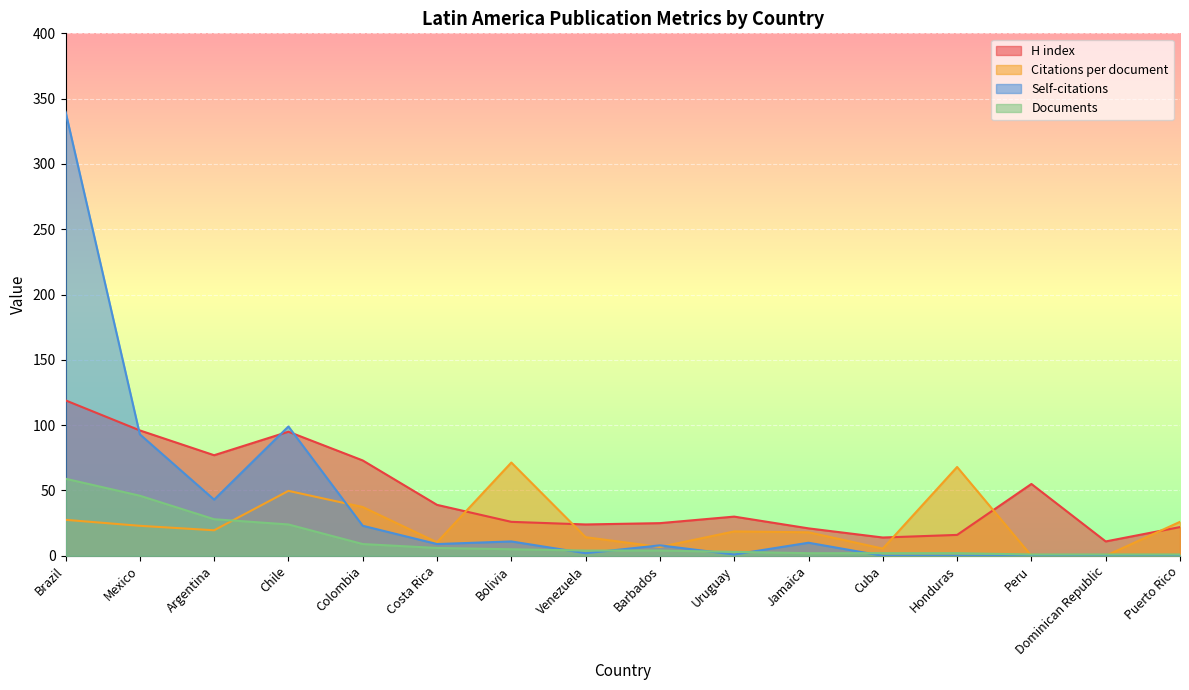

Reading left to right, list all the values displayed in this chart.

H index: Brazil=119.0	Mexico=96.0	Argentina=77.0	Chile=95.0	Colombia=73.0	Costa Rica=39.0	Bolivia=26.0	Venezuela=24.0	Barbados=25.0	Uruguay=30.0	Jamaica=21.0	Cuba=14.0	Honduras=16.0	Peru=55.0	Dominican Republic=11.0	Puerto Rico=22.0
Citations per document: Brazil=27.5	Mexico=23.0	Argentina=19.5	Chile=49.7	Colombia=37.3	Costa Rica=10.3	Bolivia=71.4	Venezuela=14.2	Barbados=6.8	Uruguay=18.7	Jamaica=18.0	Cuba=5.5	Honduras=68.0	Peru=0.0	Dominican Republic=0.0	Puerto Rico=26.0
Self-citations: Brazil=340.0	Mexico=93.0	Argentina=43.0	Chile=99.0	Colombia=23.0	Costa Rica=9.0	Bolivia=11.0	Venezuela=2.0	Barbados=8.0	Uruguay=1.0	Jamaica=10.0	Cuba=0.0	Honduras=0.0	Peru=0.0	Dominican Republic=0.0	Puerto Rico=0.0
Documents: Brazil=59.0	Mexico=46.0	Argentina=28.0	Chile=24.0	Colombia=9.0	Costa Rica=6.0	Bolivia=5.0	Venezuela=4.0	Barbados=4.0	Uruguay=3.0	Jamaica=2.0	Cuba=2.0	Honduras=2.0	Peru=1.0	Dominican Republic=1.0	Puerto Rico=1.0